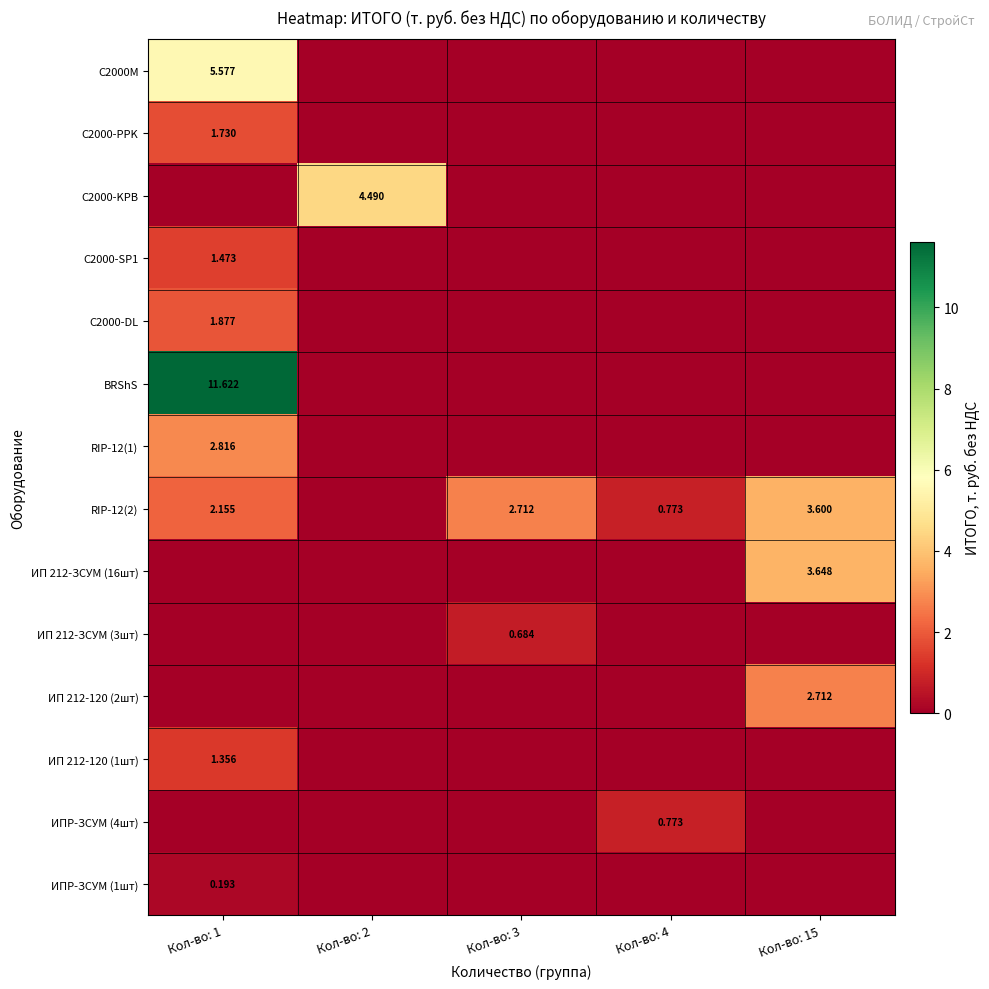

How many C2000-KPB values are between 0 and 1?

4